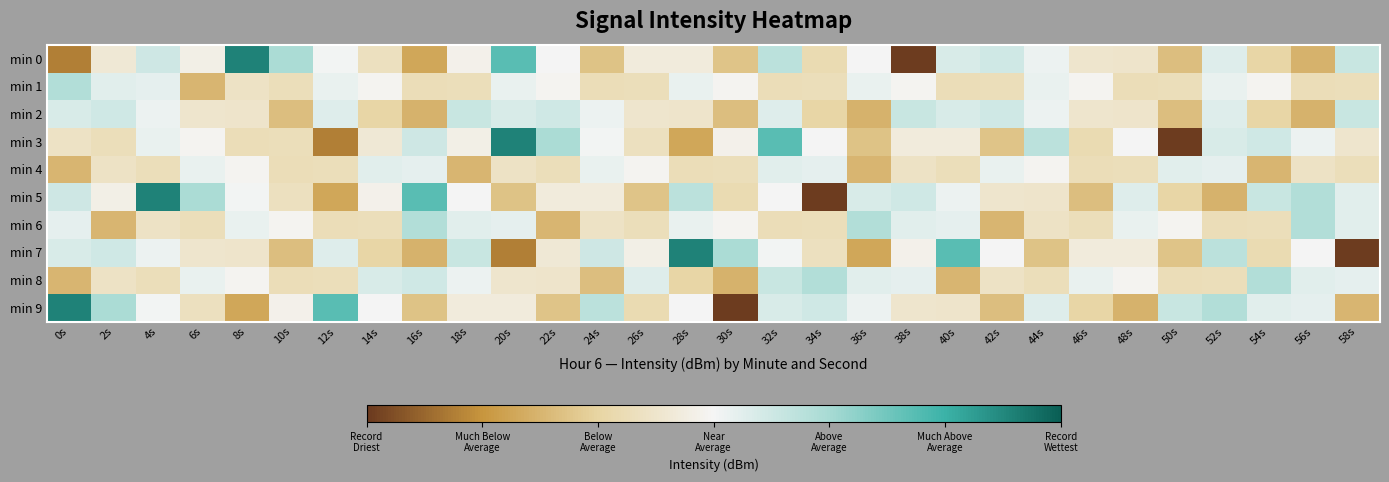

At which category is the sum across all series the highest?

32s